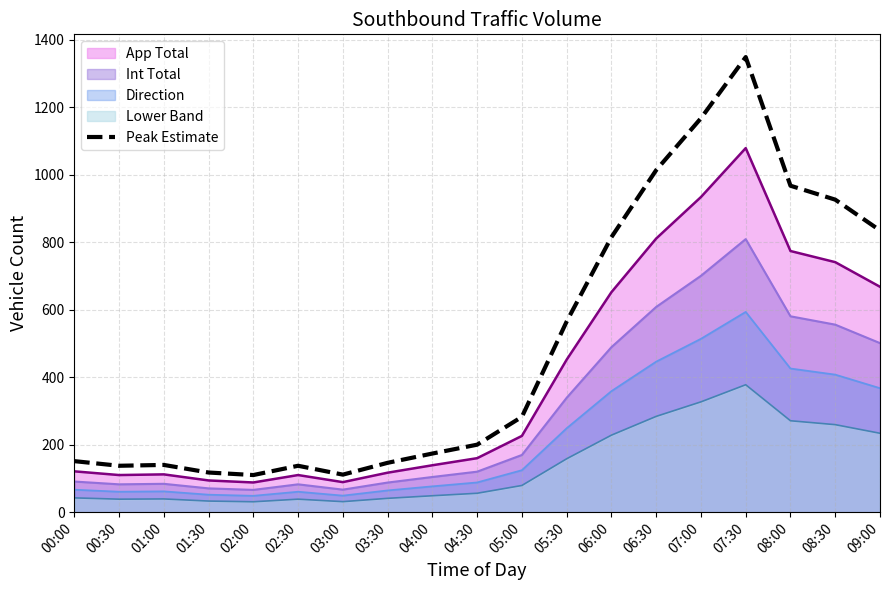

List the labels in order of value, largest first.

07:30, 07:00, 06:30, 08:00, 08:30, 09:00, 06:00, 05:30, 05:00, 04:30, 04:00, 00:00, 03:30, 01:00, 00:30, 02:30, 01:30, 03:00, 02:00